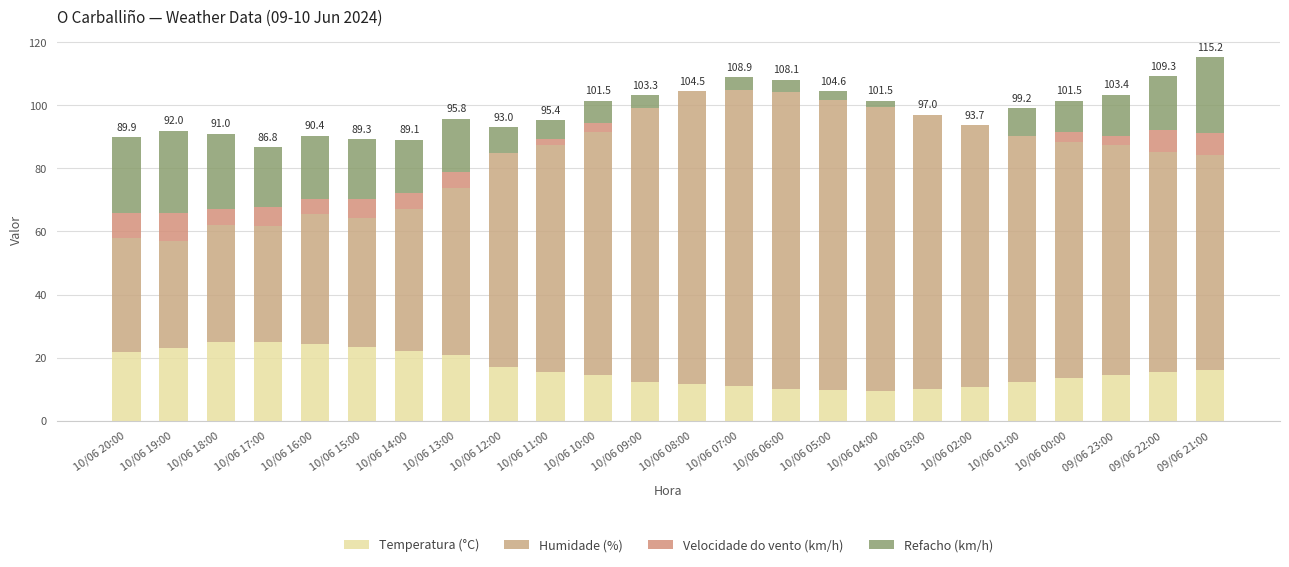

Which series changed the most between 10/06 11:00 and 10/06 05:00?

Humidade (%)